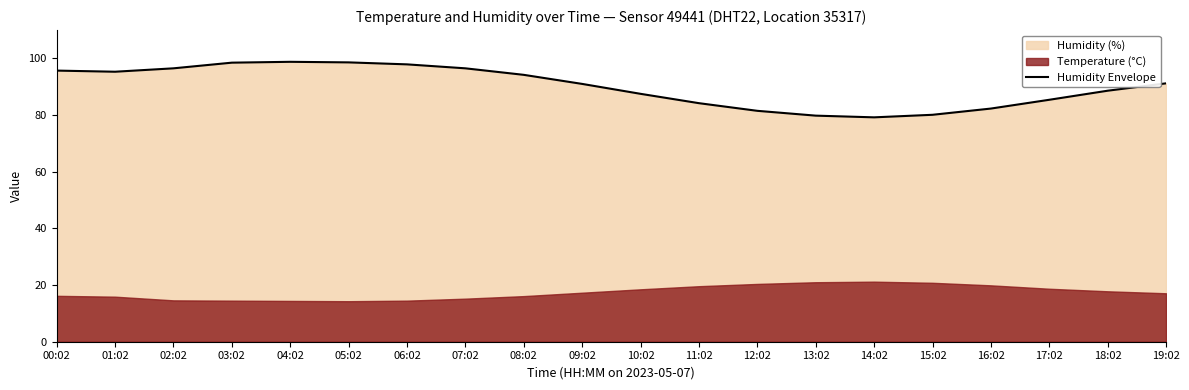

Rank the categories by value from highest to lowest.

04:02, 05:02, 03:02, 06:02, 02:02, 07:02, 00:02, 01:02, 08:02, 19:02, 09:02, 18:02, 10:02, 17:02, 11:02, 16:02, 12:02, 15:02, 13:02, 14:02